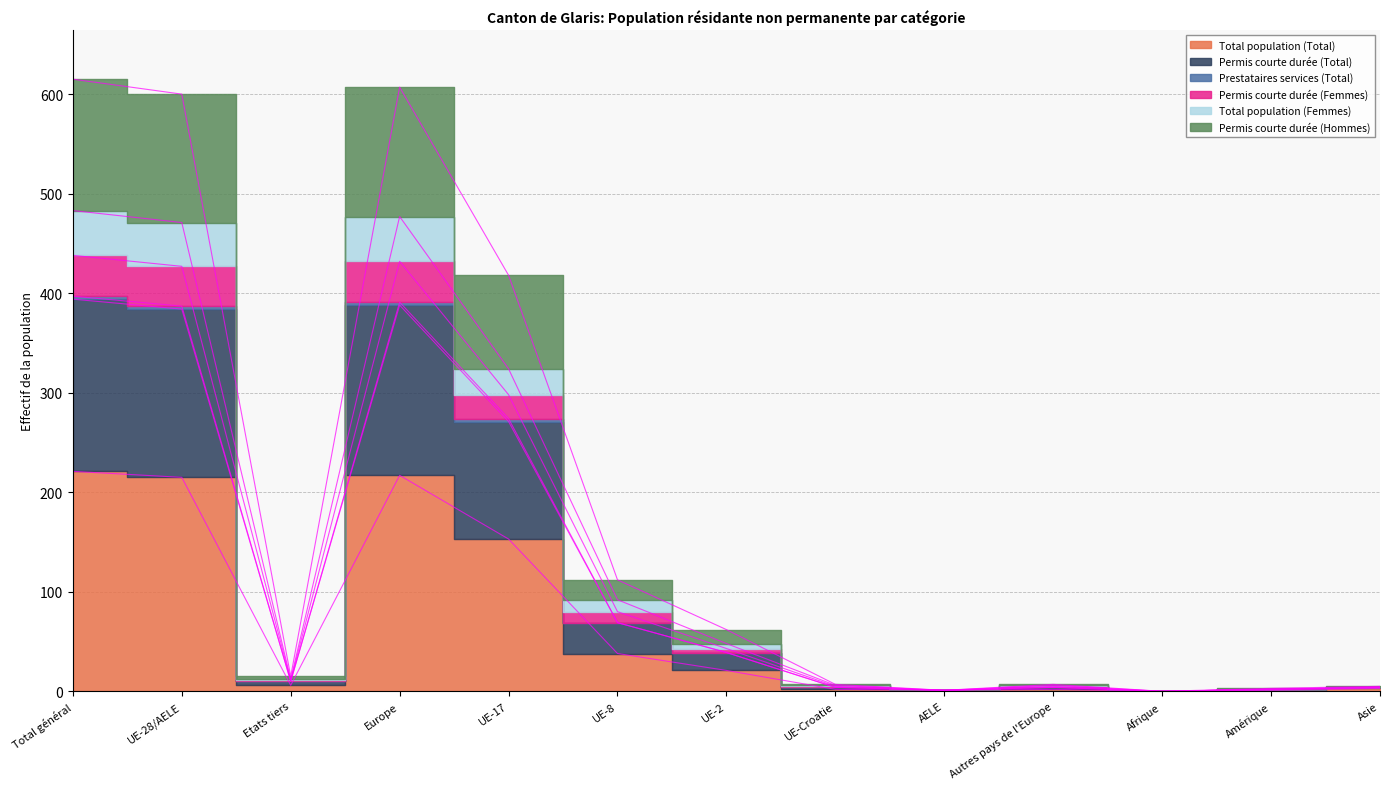

At Amérique, list the series in order from smallest to largest.

Total population (Total), Permis courte durée (Femmes), Total population (Femmes), Permis courte durée (Hommes), Permis courte durée (Total)